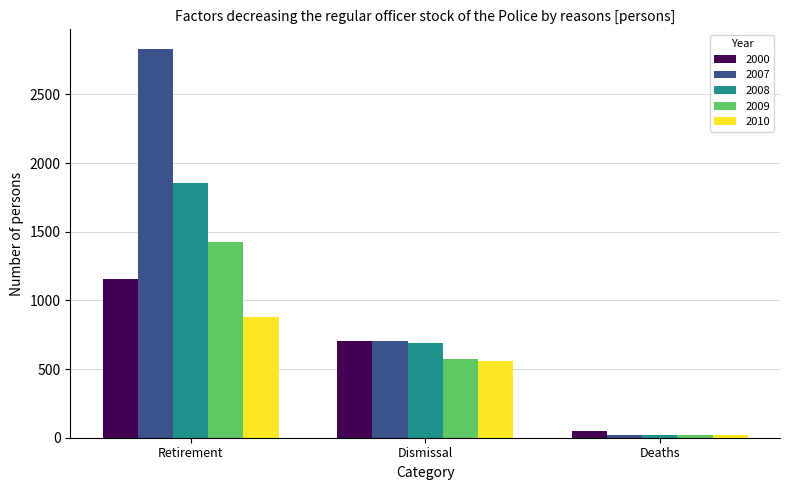

What is the difference between the second highest and minimum values in the 2008 series?

668